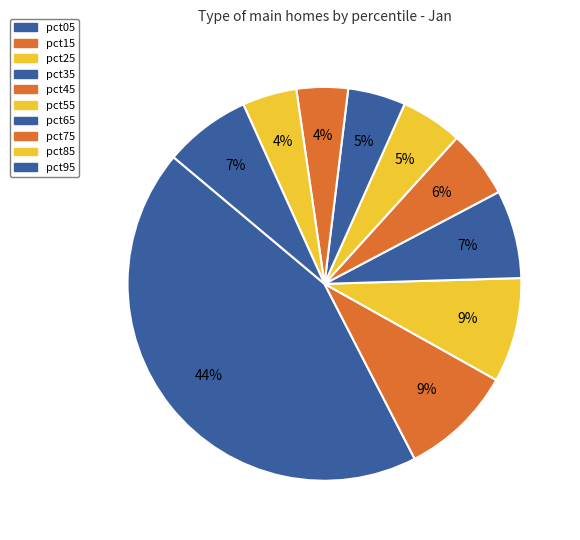

How much of the chart is everything except pct65?

95.3%